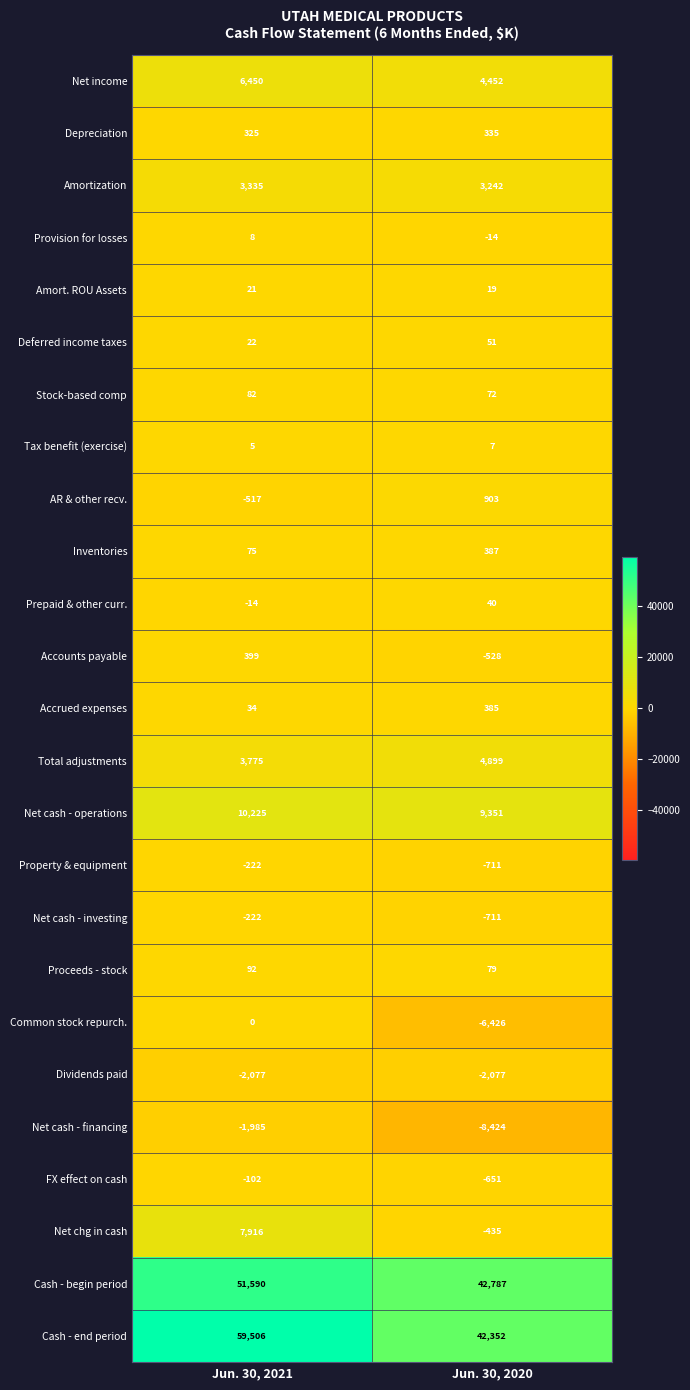

Where is Depreciation nearest to the value 330?

Jun. 30, 2021